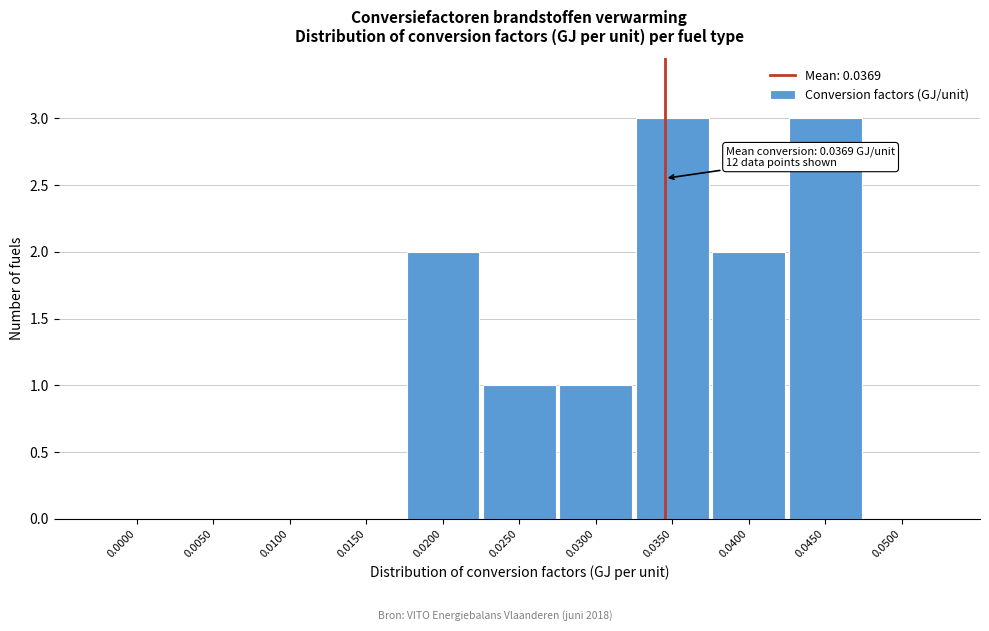

Reading right to left, extract all data points from this chart.

0.0500=0	0.0450=3	0.0400=2	0.0350=3	0.0300=1	0.0250=1	0.0200=2	0.0150=0	0.0100=0	0.0050=0	0.0000=0